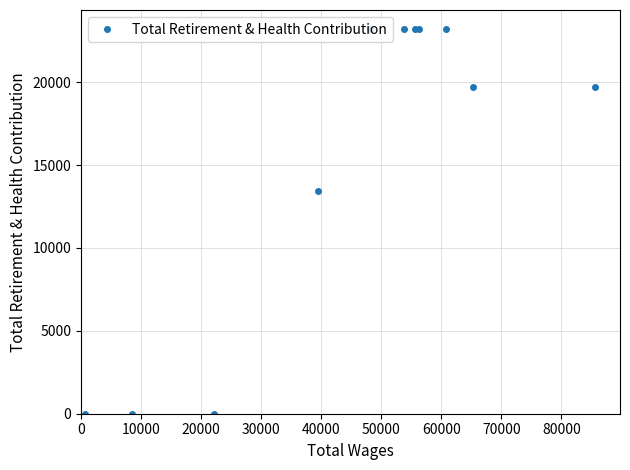

What is the maximum value shown in the chart?

23201